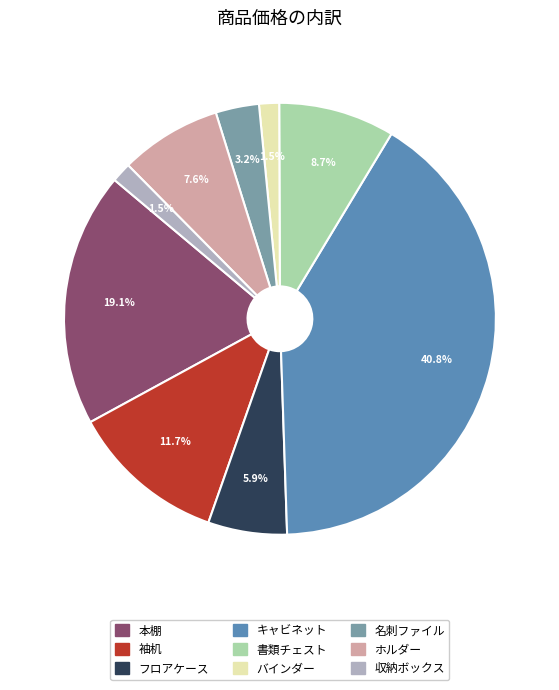

Count the number of slices in the pie.

9